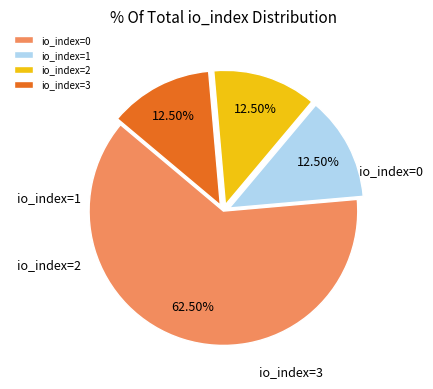

Does io_index=2 account for over 50% of the chart?

No